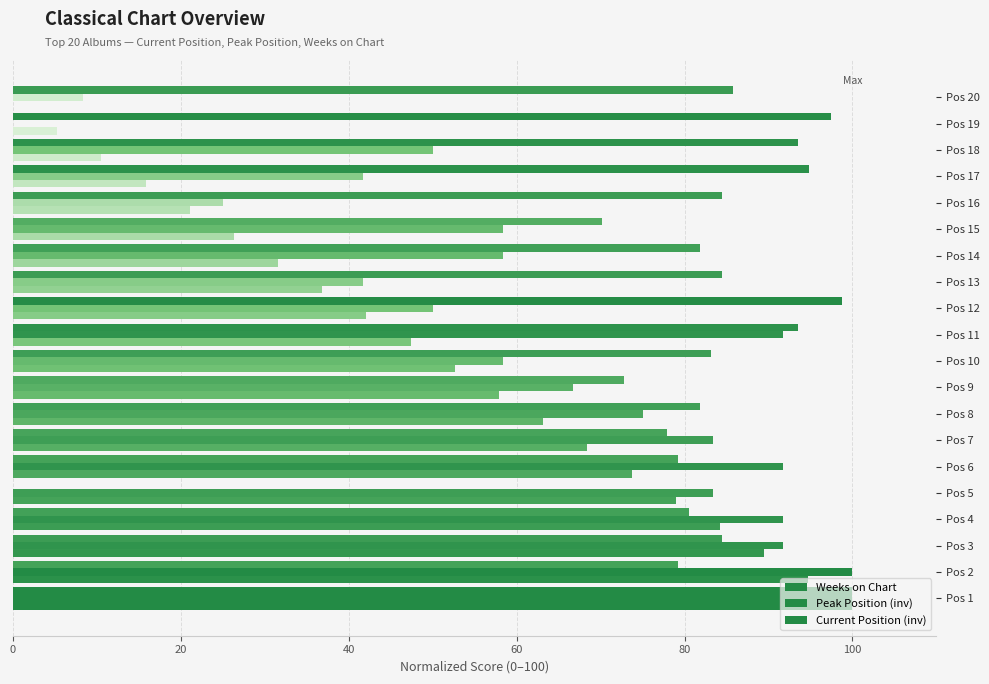

Reading left to right, list all the values displayed in this chart.

Weeks on Chart: 100.0	79.2	84.4	80.5	0.0	79.2	77.9	81.8	72.7	83.1	93.5	98.7	84.4	81.8	70.1	84.4	94.8	93.5	97.4	85.7
Peak Position (inv): 100.0	100.0	91.7	91.7	83.3	91.7	83.3	75.0	66.7	58.3	91.7	50.0	41.7	58.3	58.3	25.0	41.7	50.0	0.0	8.3
Current Position (inv): 100.0	94.7	89.5	84.2	78.9	73.7	68.4	63.2	57.9	52.6	47.4	42.1	36.8	31.6	26.3	21.1	15.8	10.5	5.3	0.0